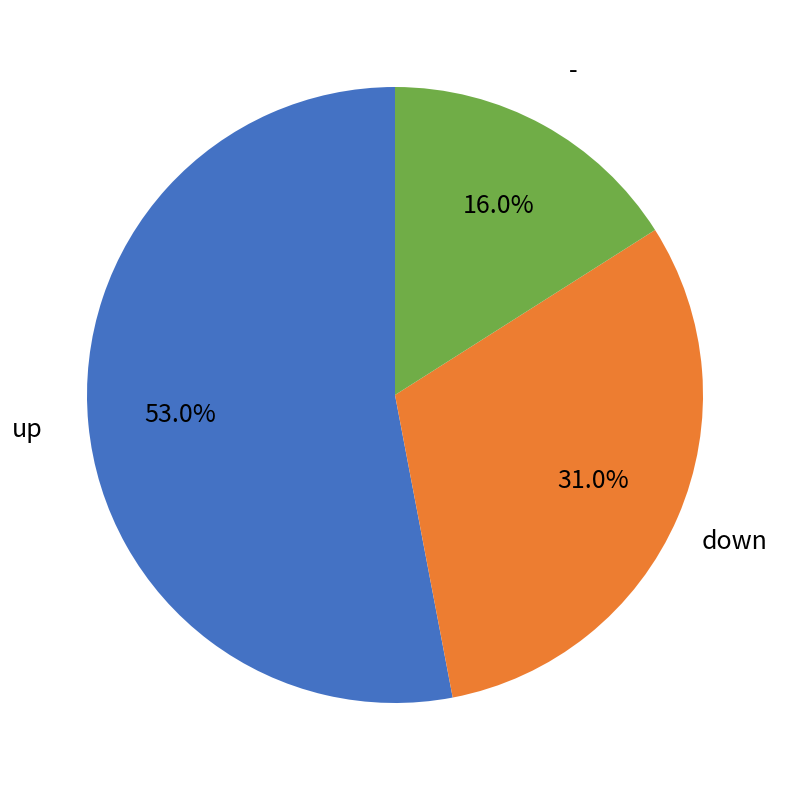

Which slice is the smallest?

-